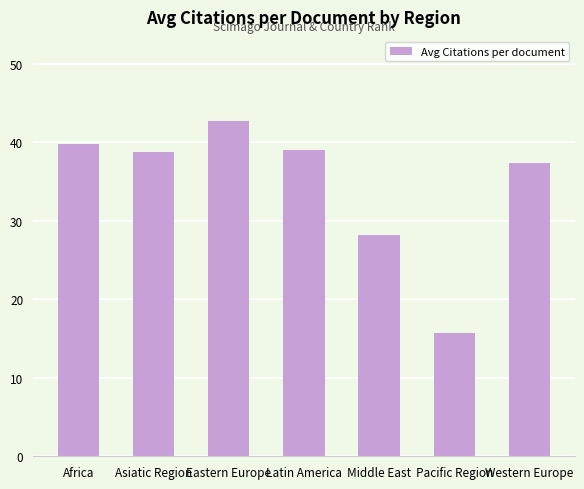

What is the average value?

34.5